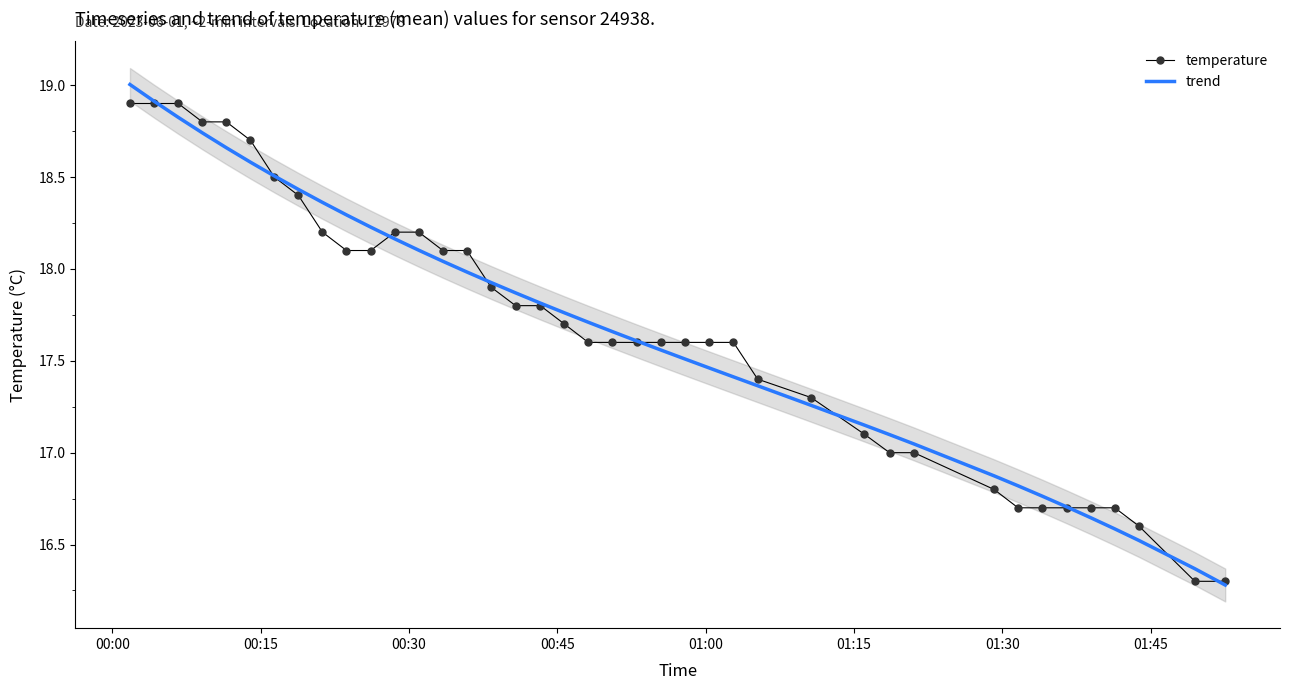

Which series has the largest range (max minus min)?

trend